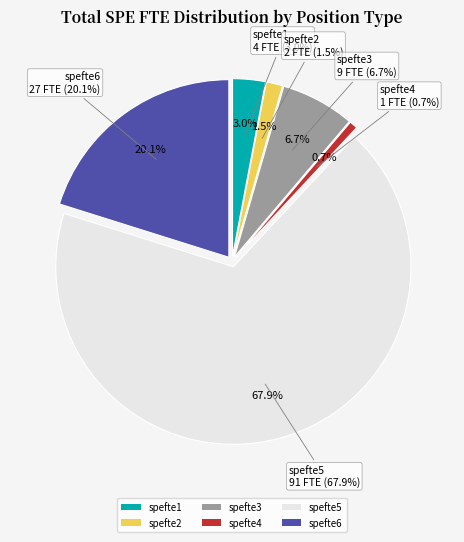

How many segments does this pie chart have?

6